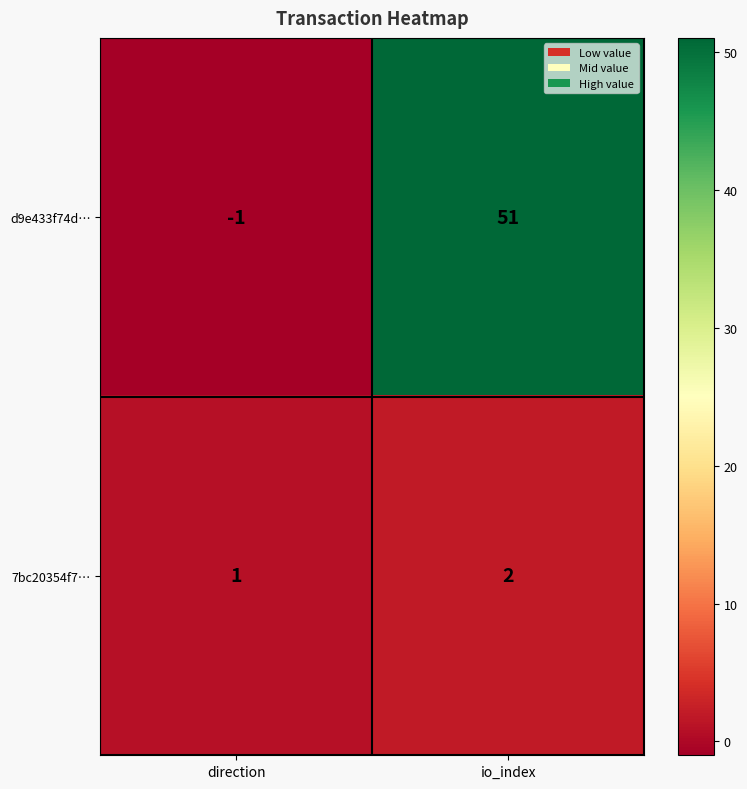

At which category is the sum across all series the highest?

io_index